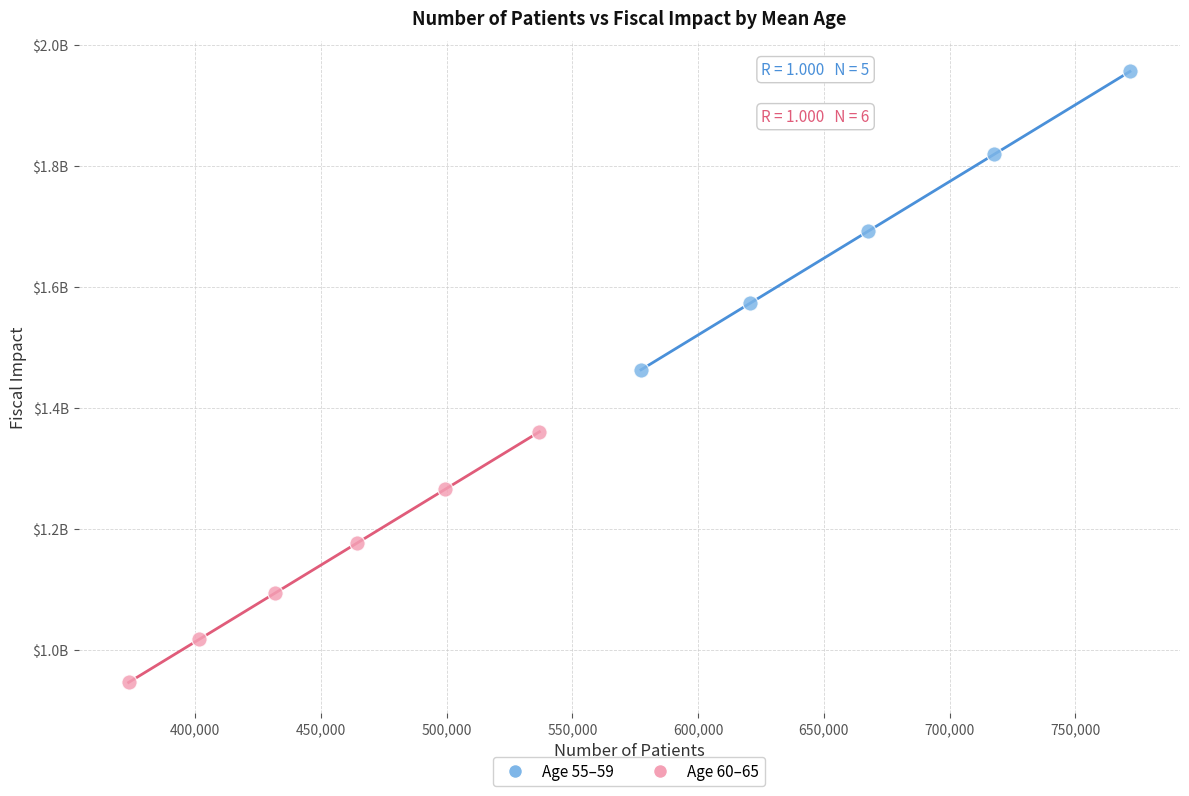

Which series has the widest spread of Y values?

Age 55–59